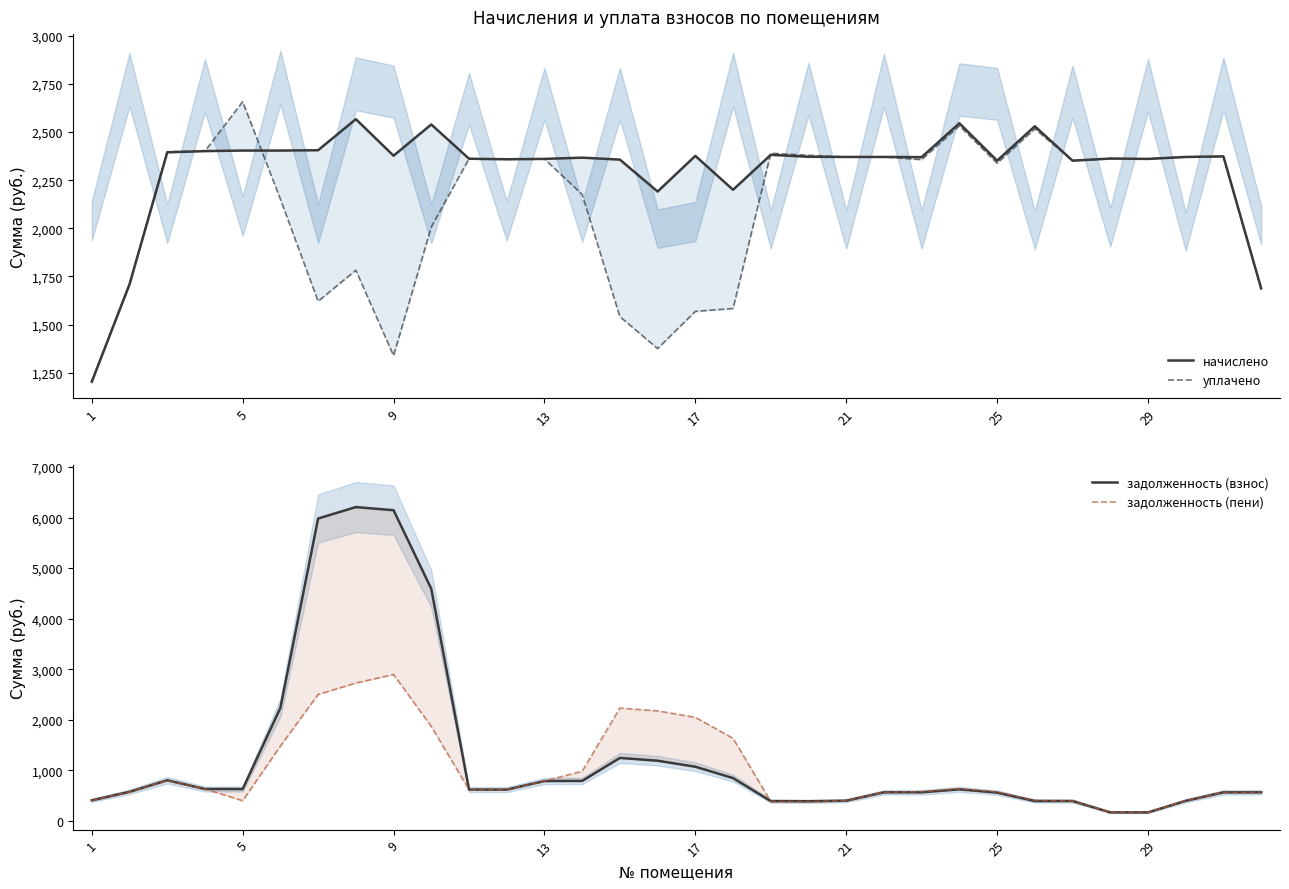

How many lines are shown in the chart?

4